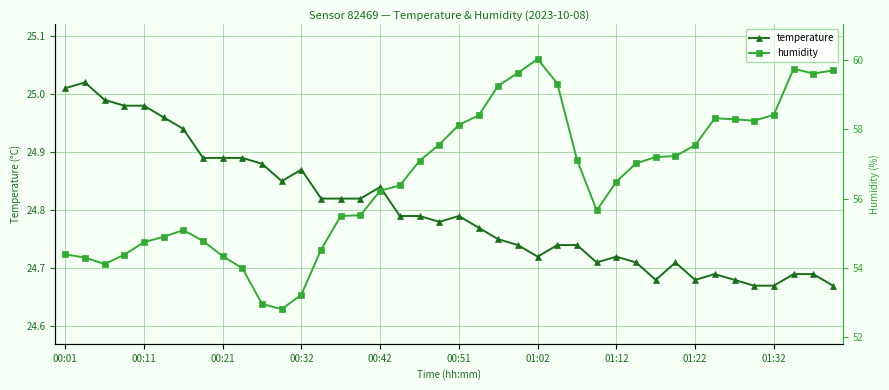

How many interior local valleys does the humidity series have?

5